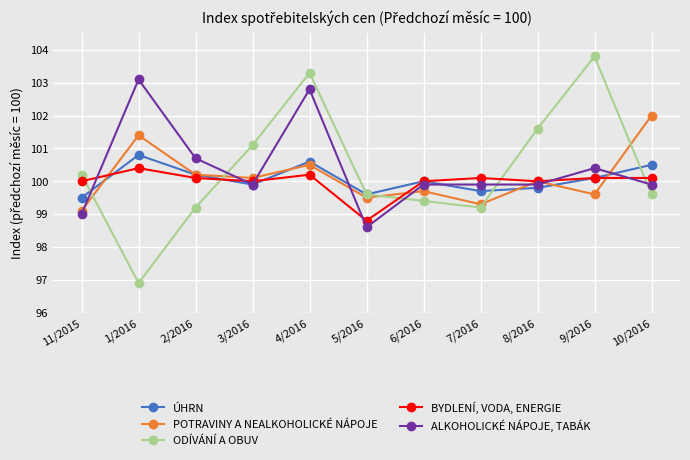

Does the chart have visible grid lines?

Yes